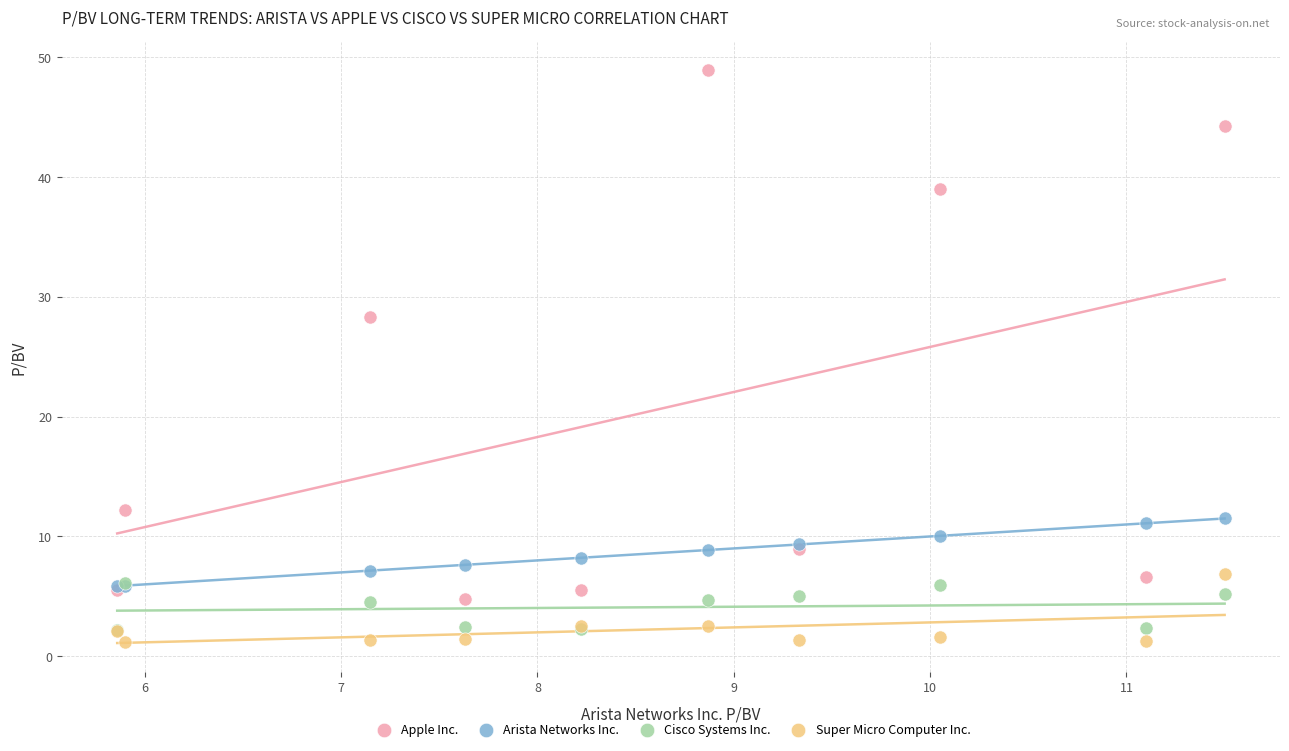

In the Apple Inc. series, what Y value is closest to 26?

28.3